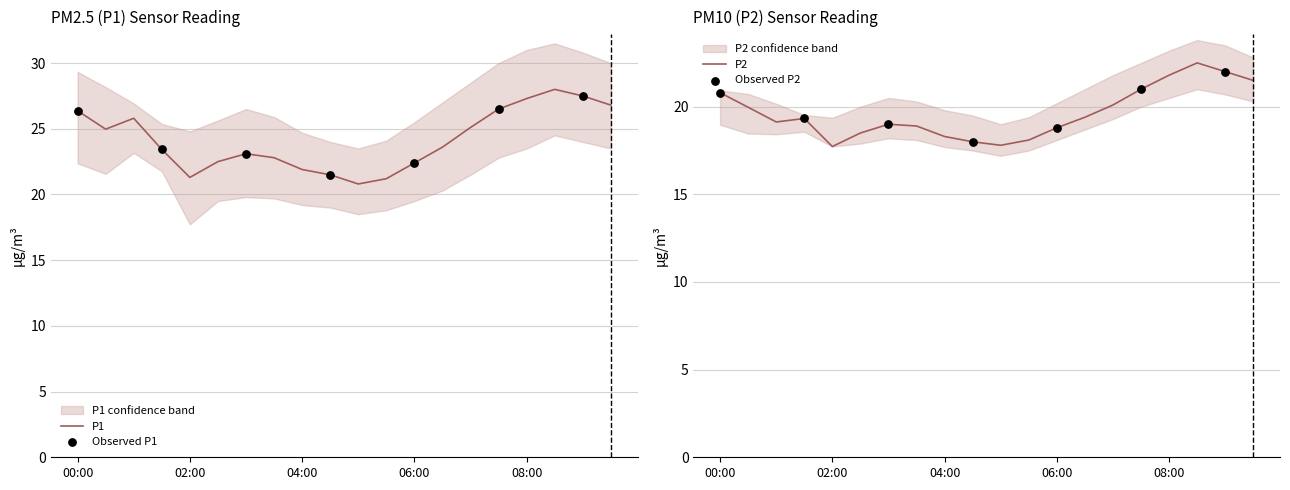

At how many categories does at least one series exceed 18?

20